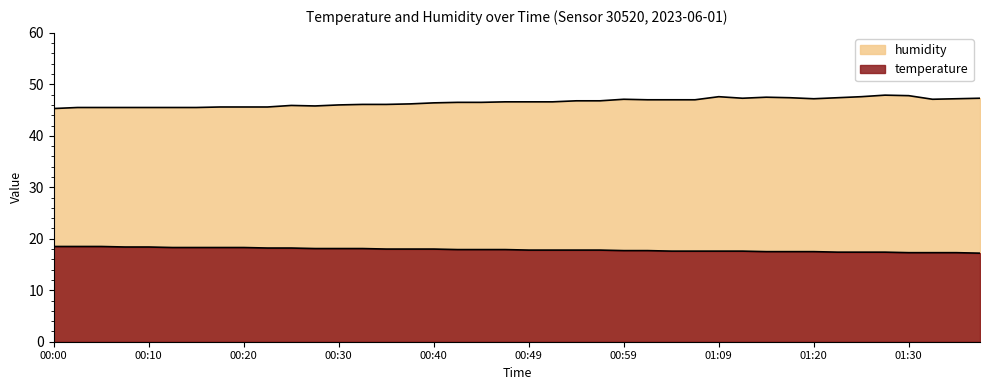

How many interior local valleys does the humidity series have?

4